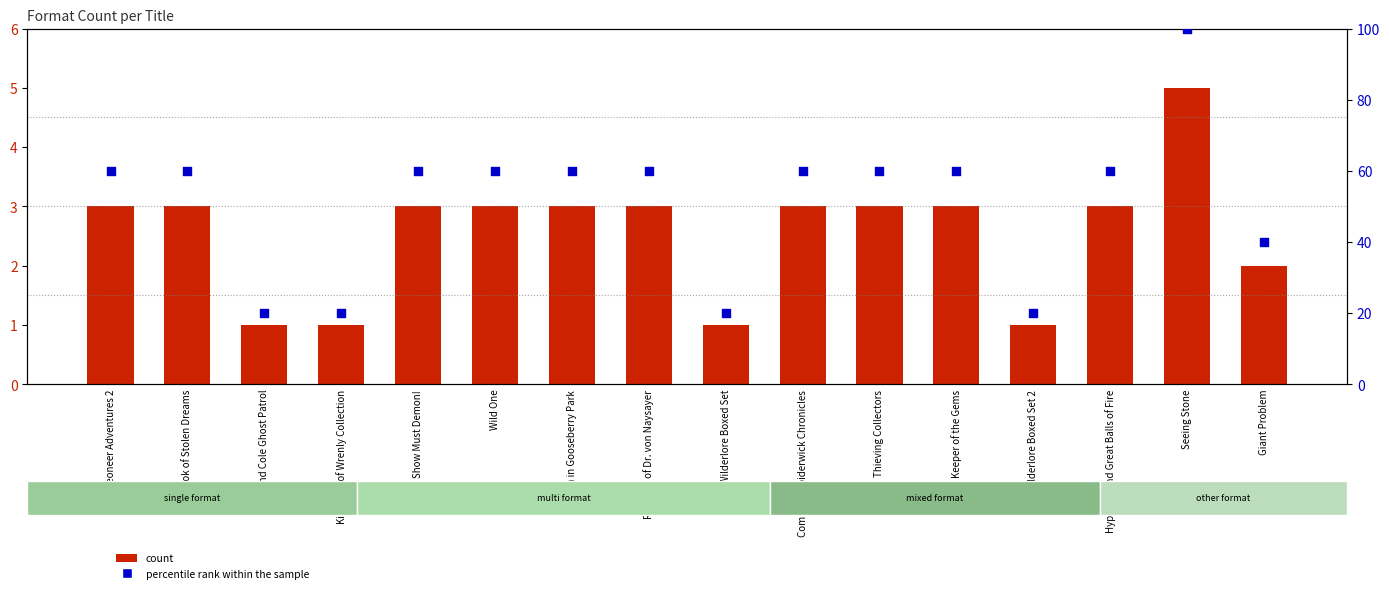

At which category is the sum across all series the highest?

Seeing Stone